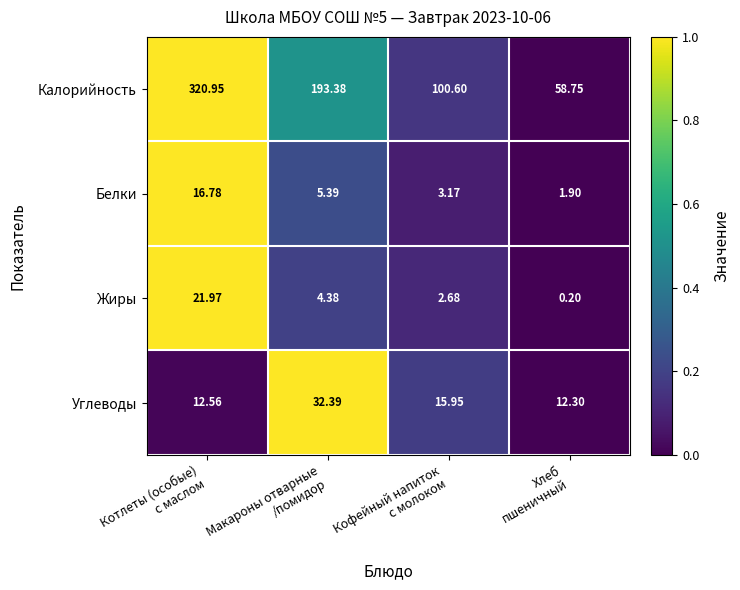

Which series has the largest range (max minus min)?

Калорийность